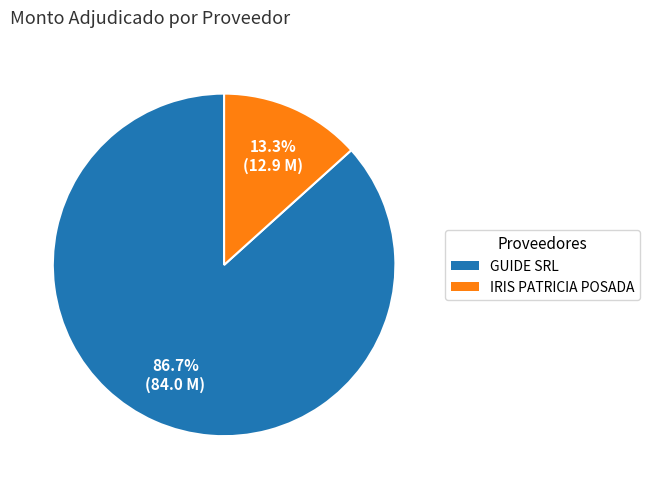

To the nearest percent, what percentage of the pie is IRIS PATRICIA POSADA?

13%